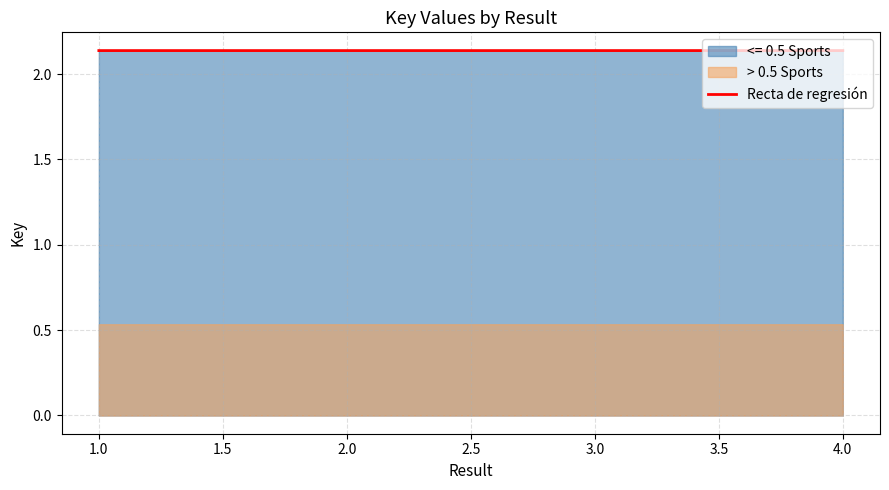

The value of Recta de regresión at 1.0 is 1.1. True or false?

False